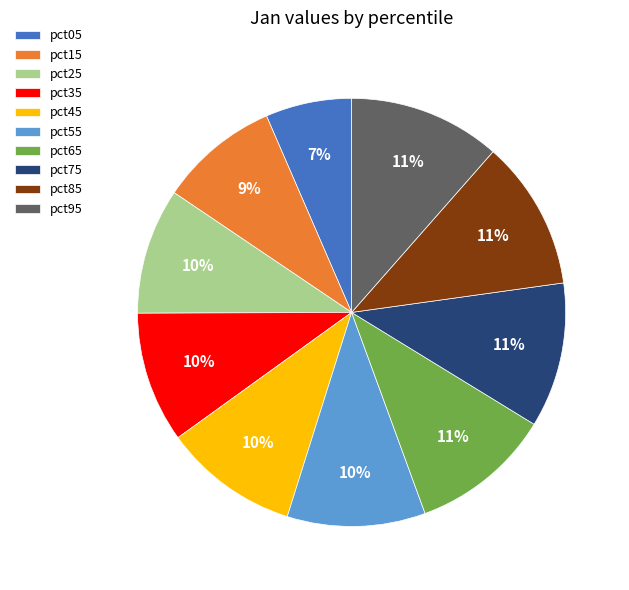

Combined, do pct05 and pct85 account for over 50%?

No